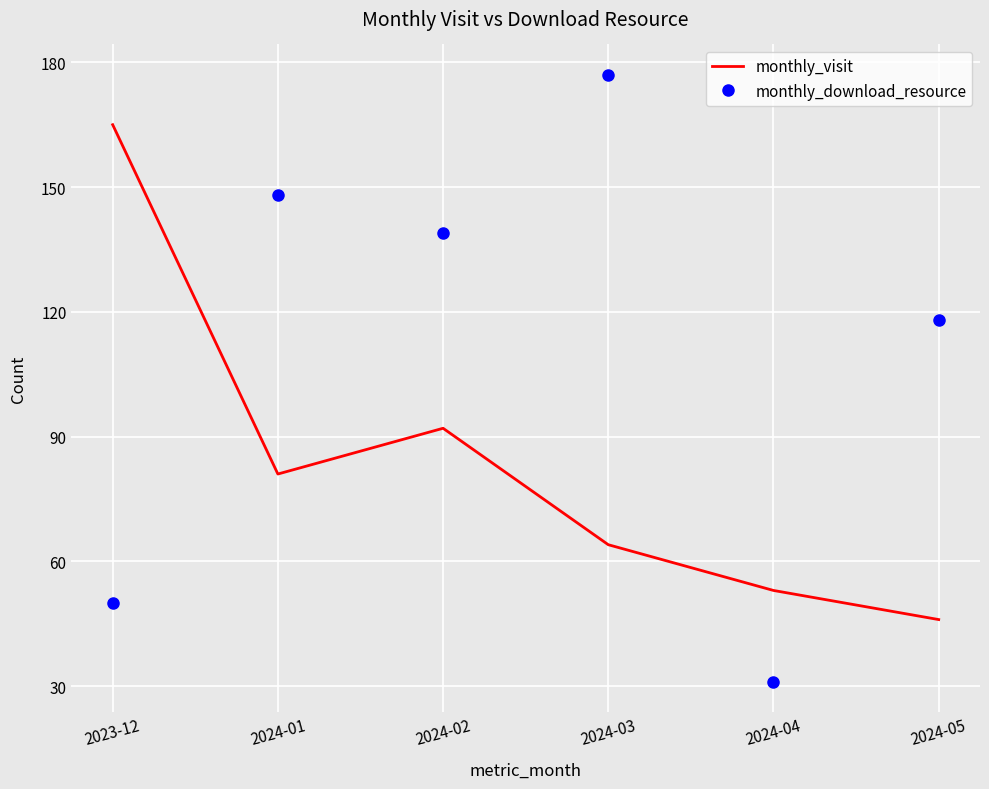

What are all the series names shown in the legend?

monthly_visit, monthly_download_resource